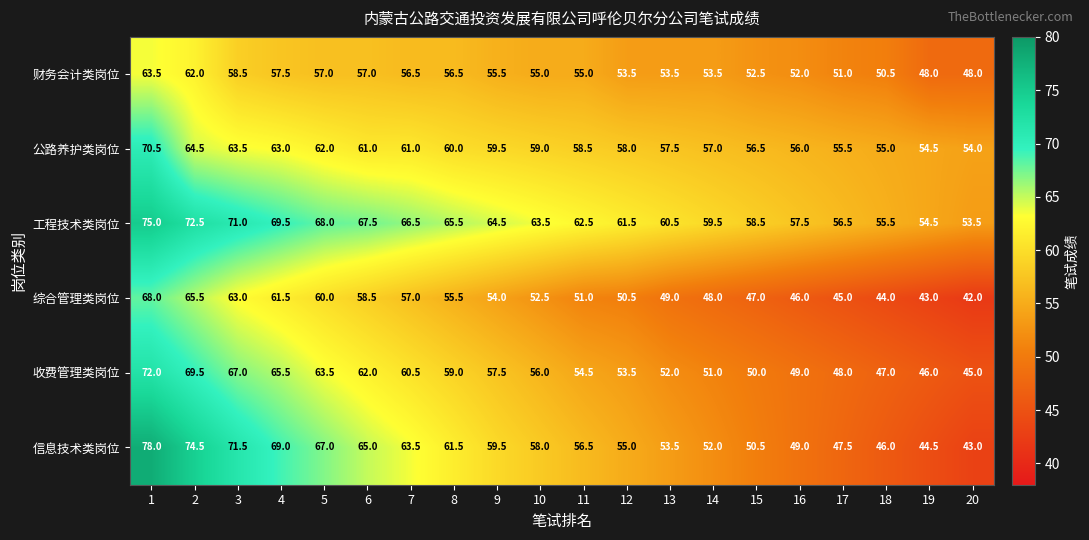

What is the approximate value of 综合管理类岗位 at 19?

43.0